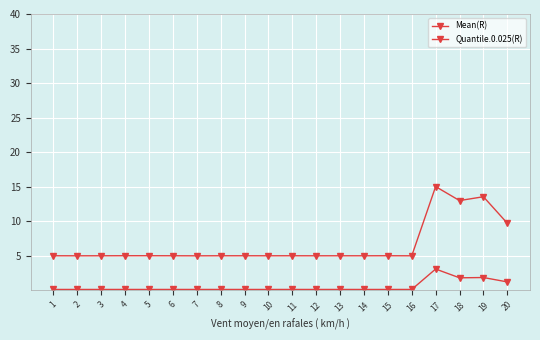

Count the number of categories in the chart.

20